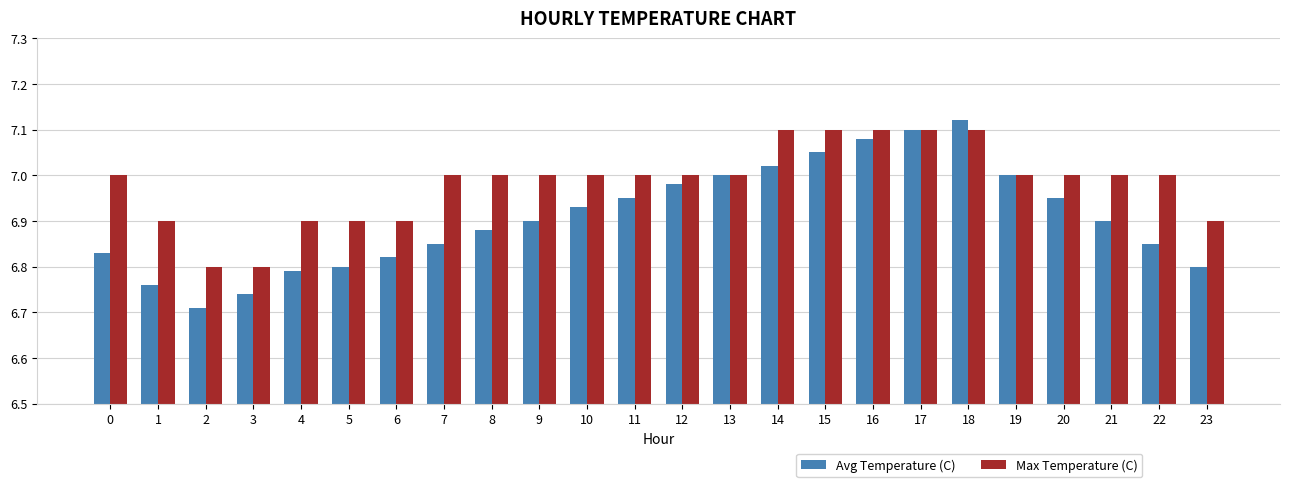

At which label does Avg Temperature (C) reach its peak?

18